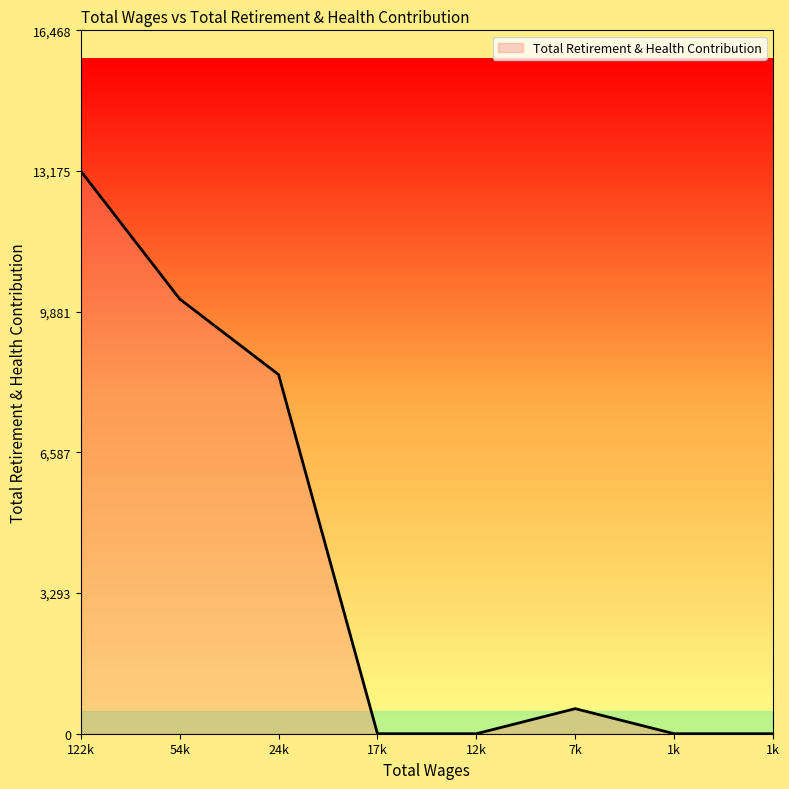

Does the chart display data point markers on the line(s)?

No